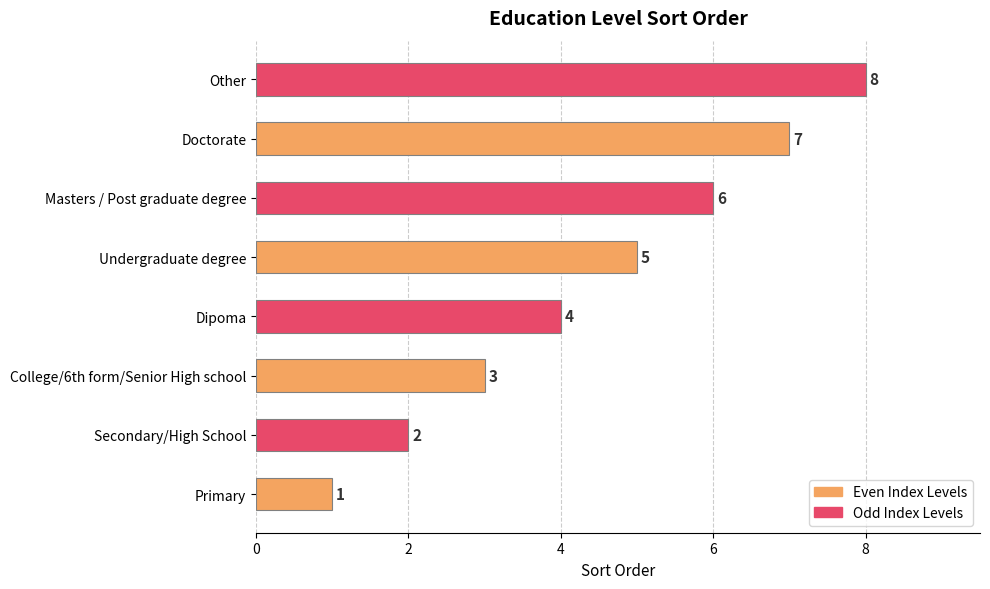

What is the greatest value displayed?

8